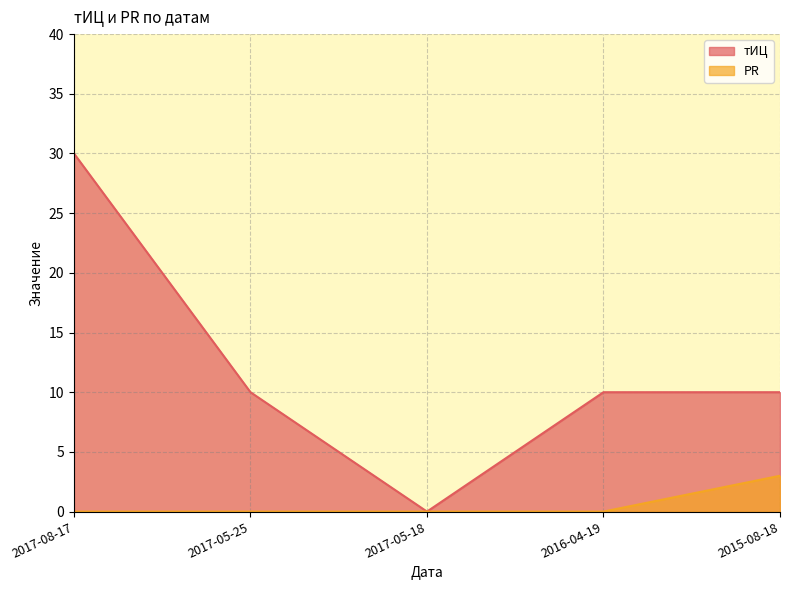

Count the number of categories in the chart.

5